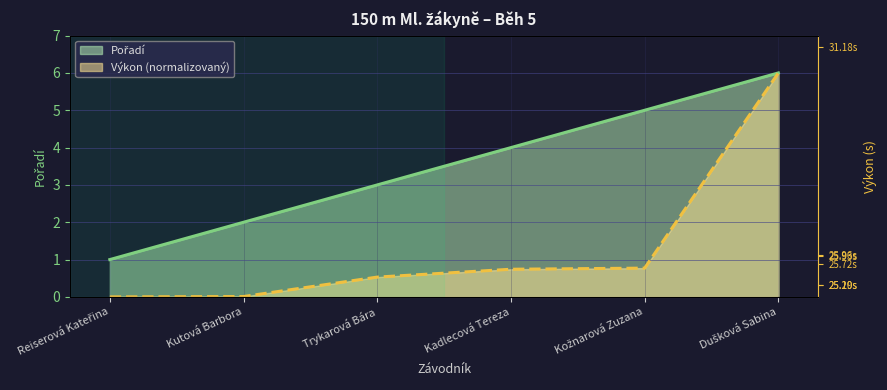

What value does the Pořadí series have at Trykarová Bára?

3.0